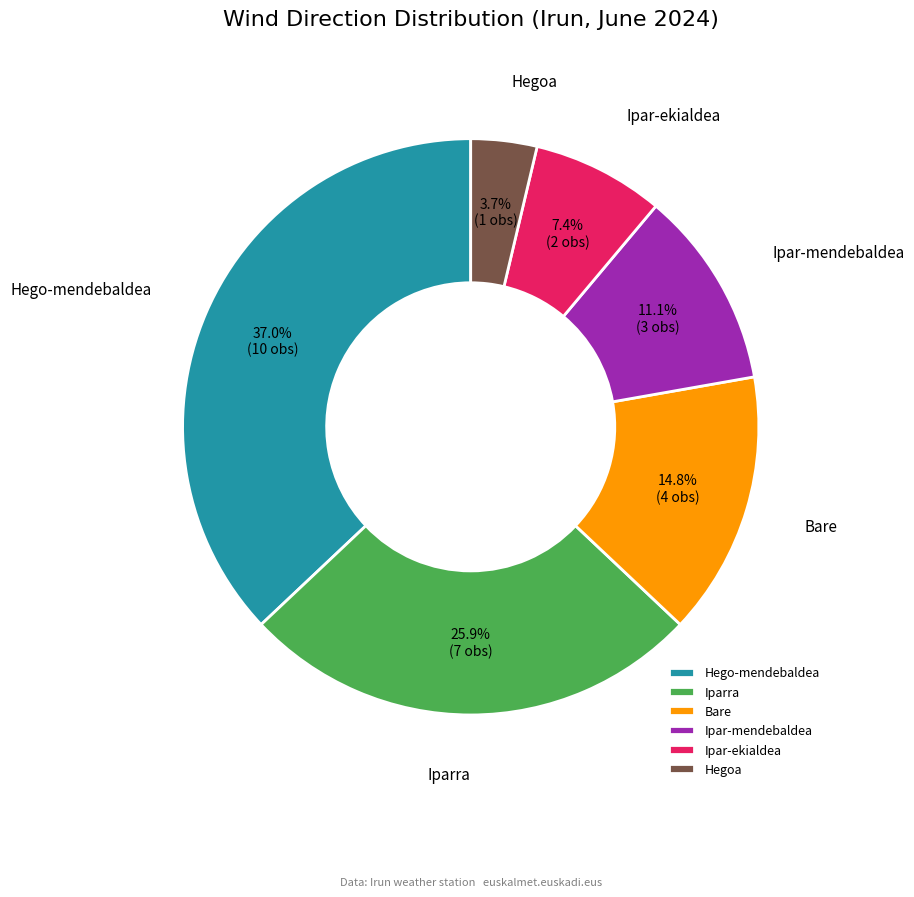

What percentage is the Bare slice, to the nearest percent?

15%